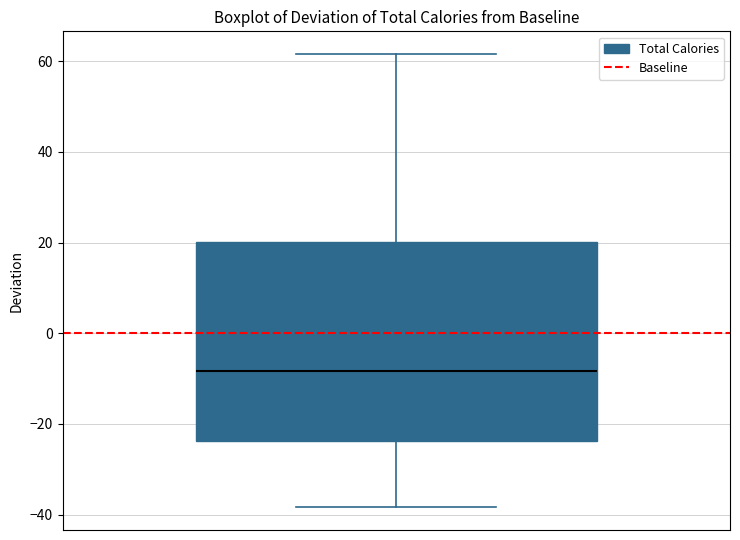

Transcribe this box plot: give where the median line is, the range the box spans, and where the two whiskers end, as read against the y-axis. The values are not printed on the chart, so give them approximately, as read against the axis.

median -8, box -24 to 20, whiskers -38 to 62